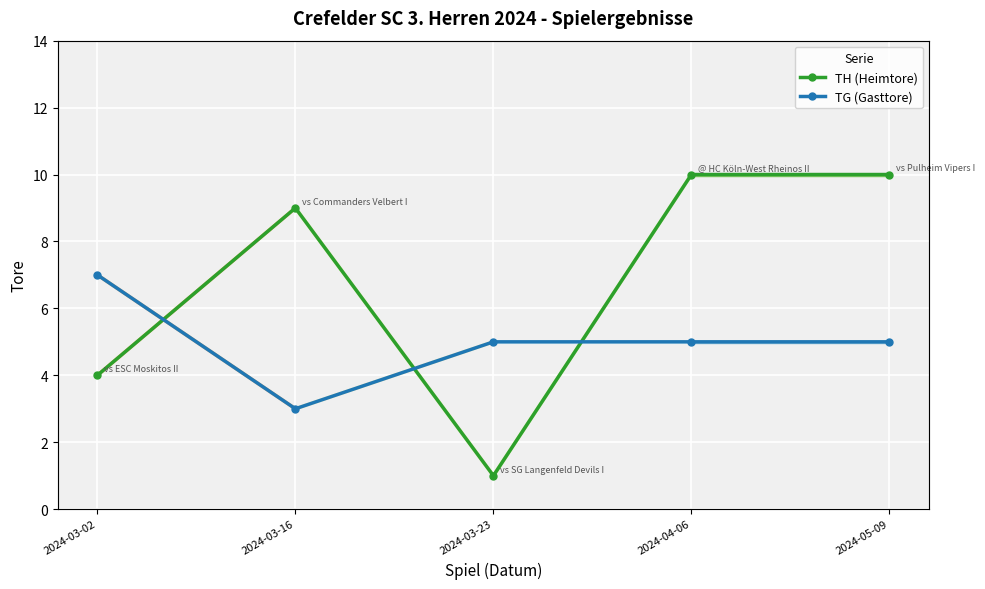

What is the approximate value of TH (Heimtore) at 2024-03-16?

9